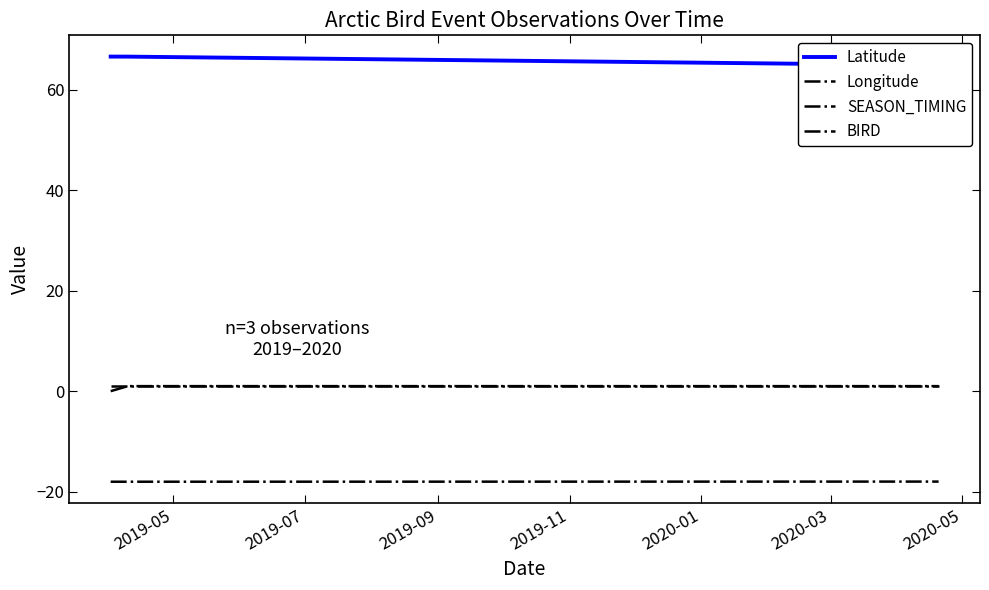

The value of SEASON_TIMING at 2019-09 is 1.0. True or false?

True